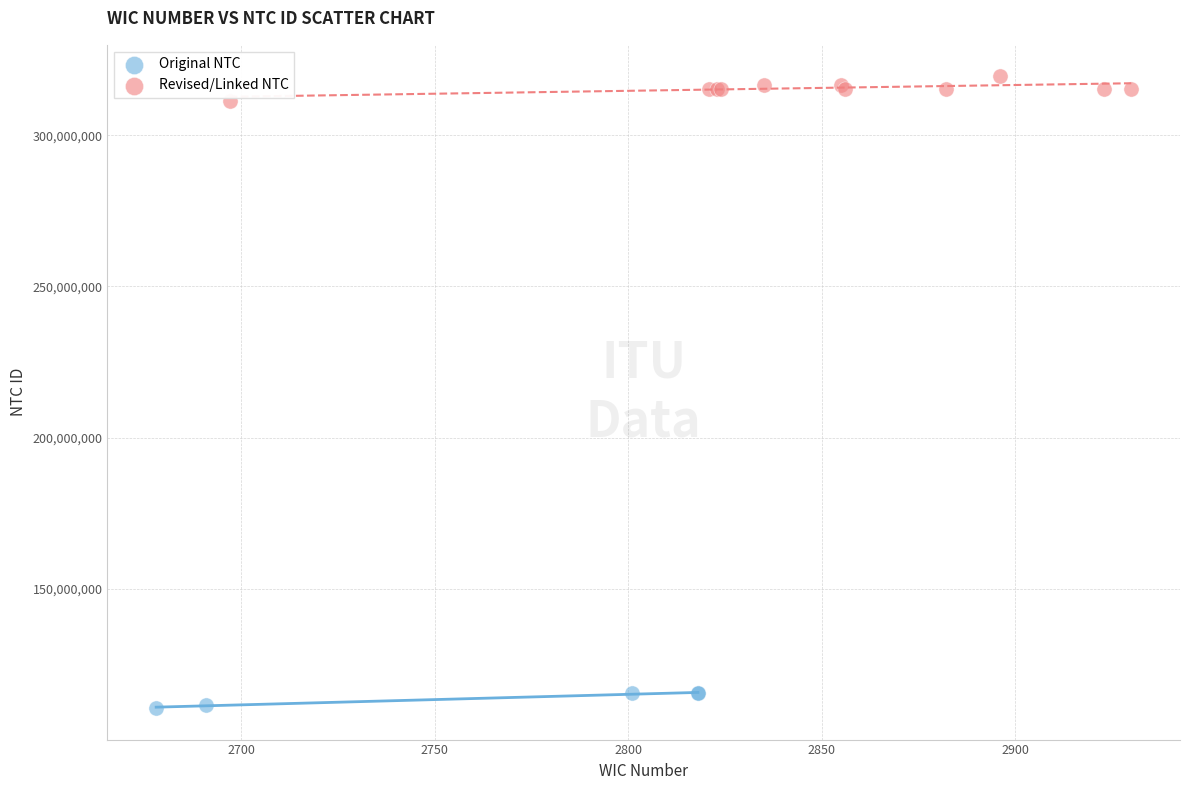

What are all the series names shown in the legend?

Original NTC, Revised/Linked NTC